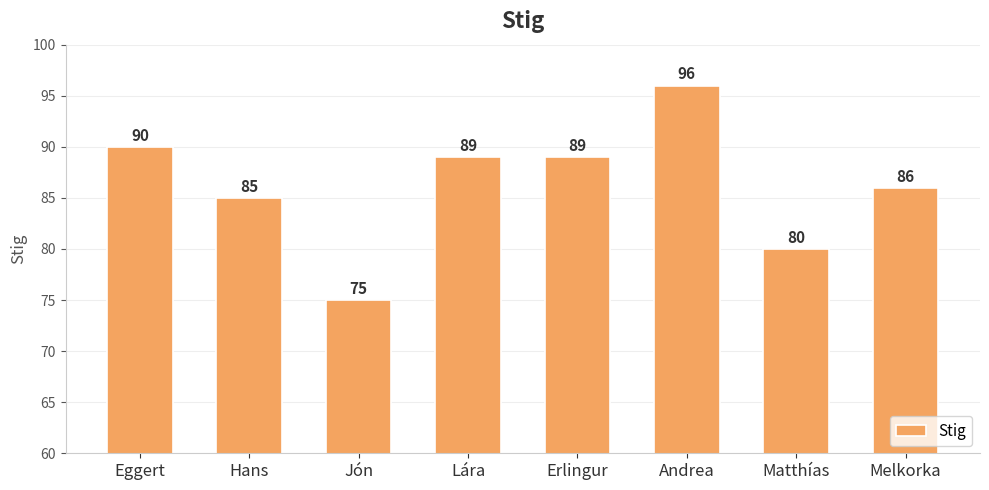

True or false: the data shows 30 at Eggert.

False